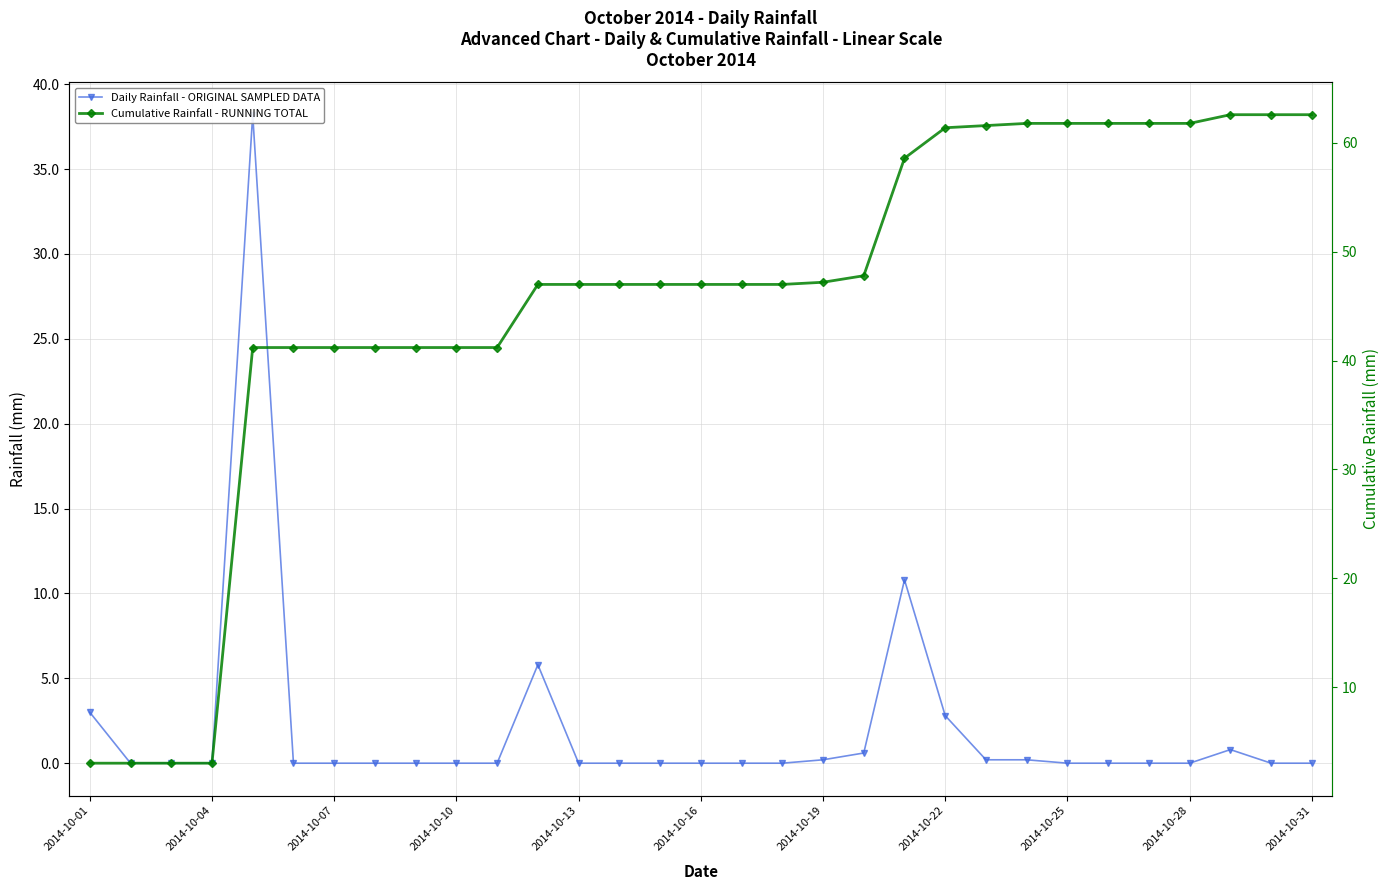

Rank the series by their maximum value, from lowest to highest.

Daily Rainfall - ORIGINAL SAMPLED DATA, Cumulative Rainfall - RUNNING TOTAL